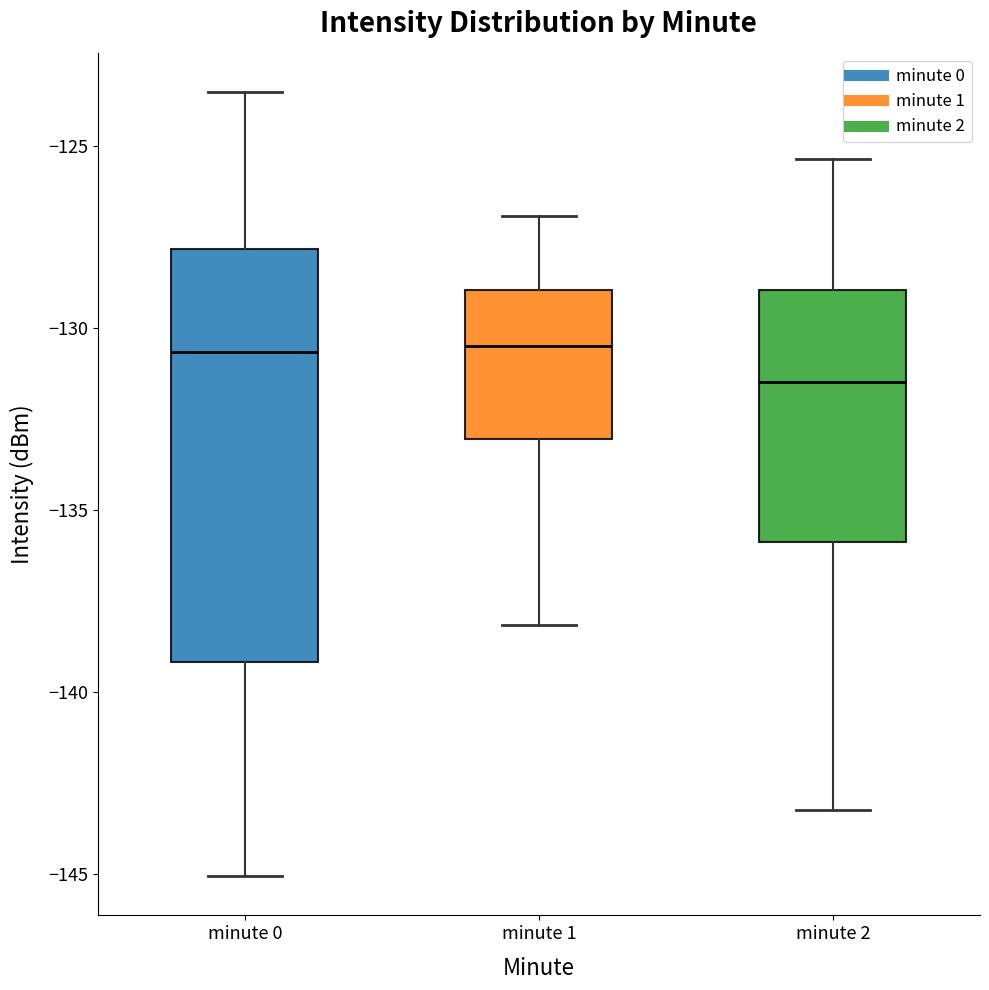

Reading left to right, transcribe this box plot: for each box, give where its median line is, the range the box spans, and where its two whiskers end, as read against the y-axis. The values are not printed on the chart, so give them approximately, as read against the axis.

minute 0: median -130.5, box -139.0 to -128.0, whiskers -145.0 to -123.5
minute 1: median -130.5, box -133.0 to -129.0, whiskers -138.0 to -127.0
minute 2: median -131.5, box -136.0 to -129.0, whiskers -143.0 to -125.5